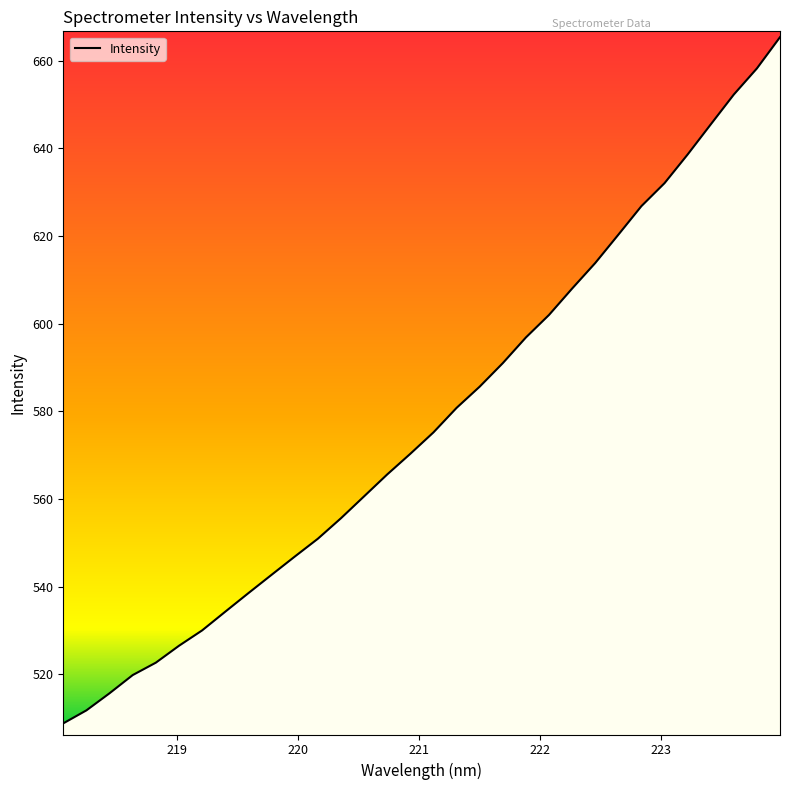

What is the average value?

577.9